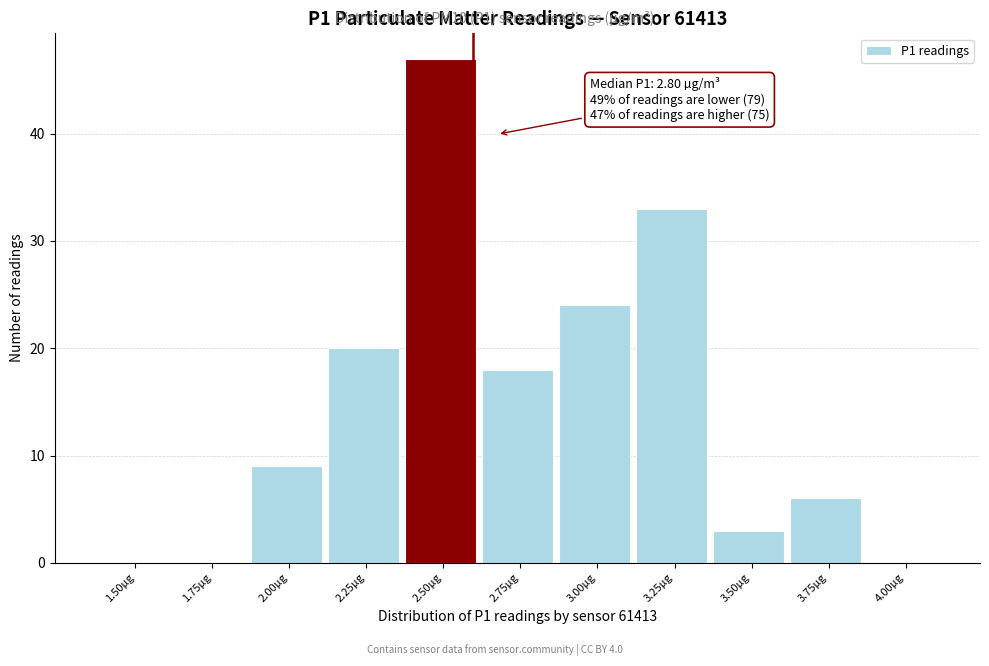

Reading left to right, transcribe all the data shown in this chart.

1.50µg=0	1.75µg=0	2.00µg=9	2.25µg=20	2.50µg=47	2.75µg=18	3.00µg=24	3.25µg=33	3.50µg=3	3.75µg=6	4.00µg=0